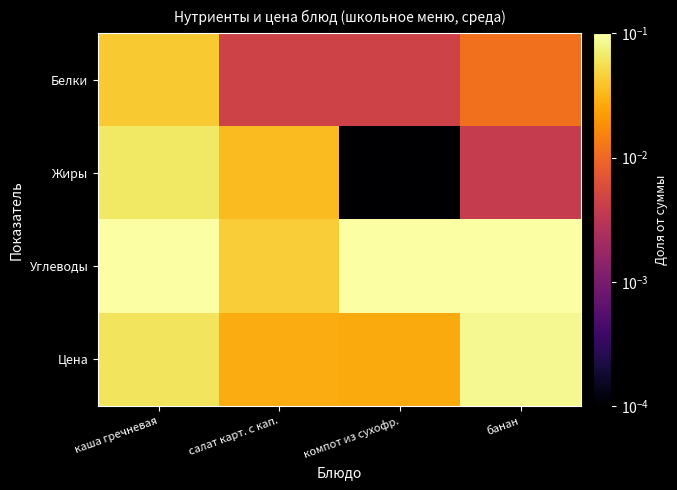

At which category is the sum across all series the highest?

каша гречневая